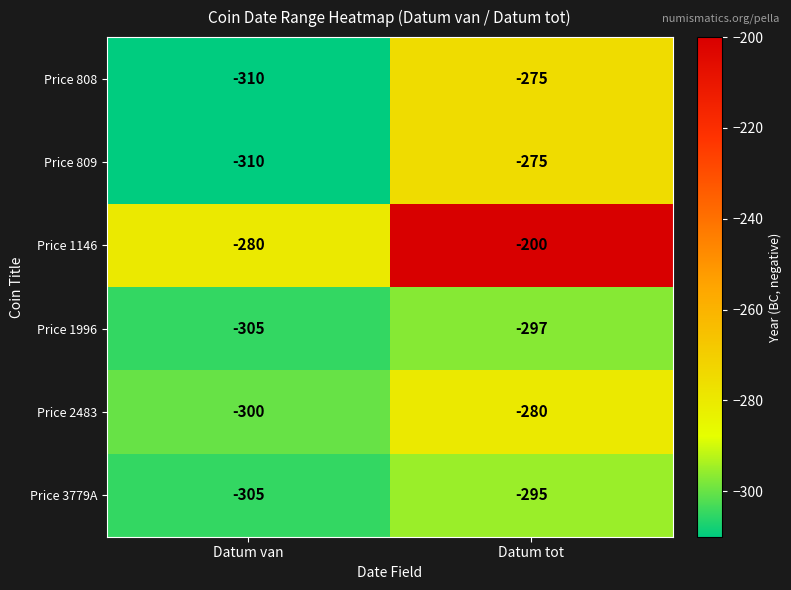

What is the sum of all Price 2483 values?

-580